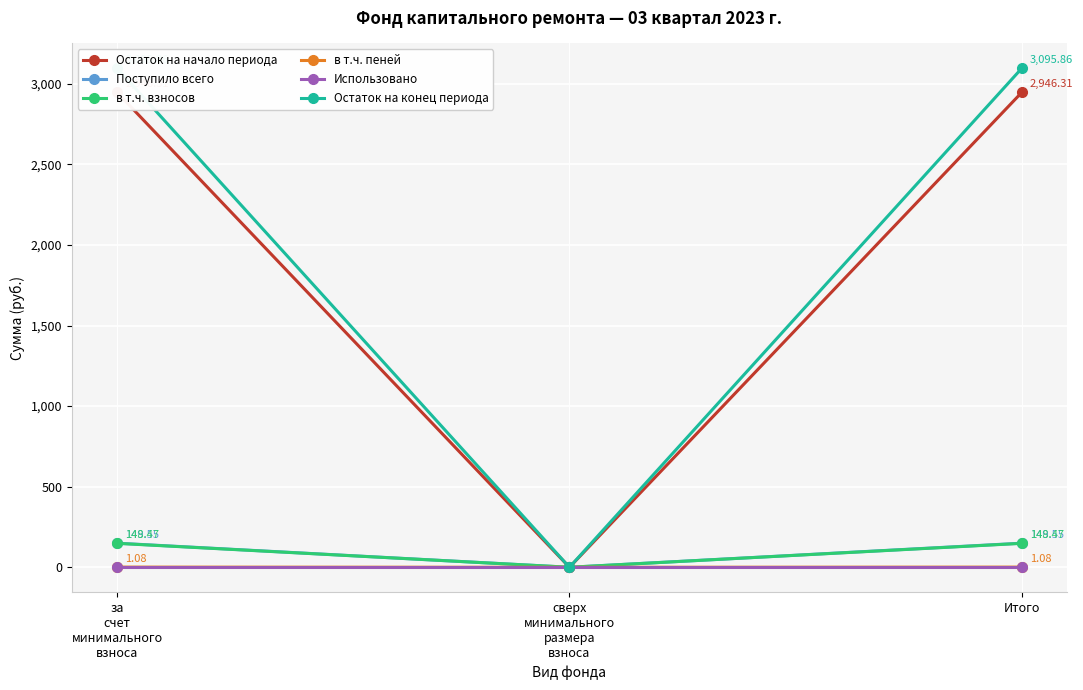

List the labels in order of Остаток на начало периода value, largest first.

за
счет
минимального
взноса, Итого, сверх
минимального
размера
взноса